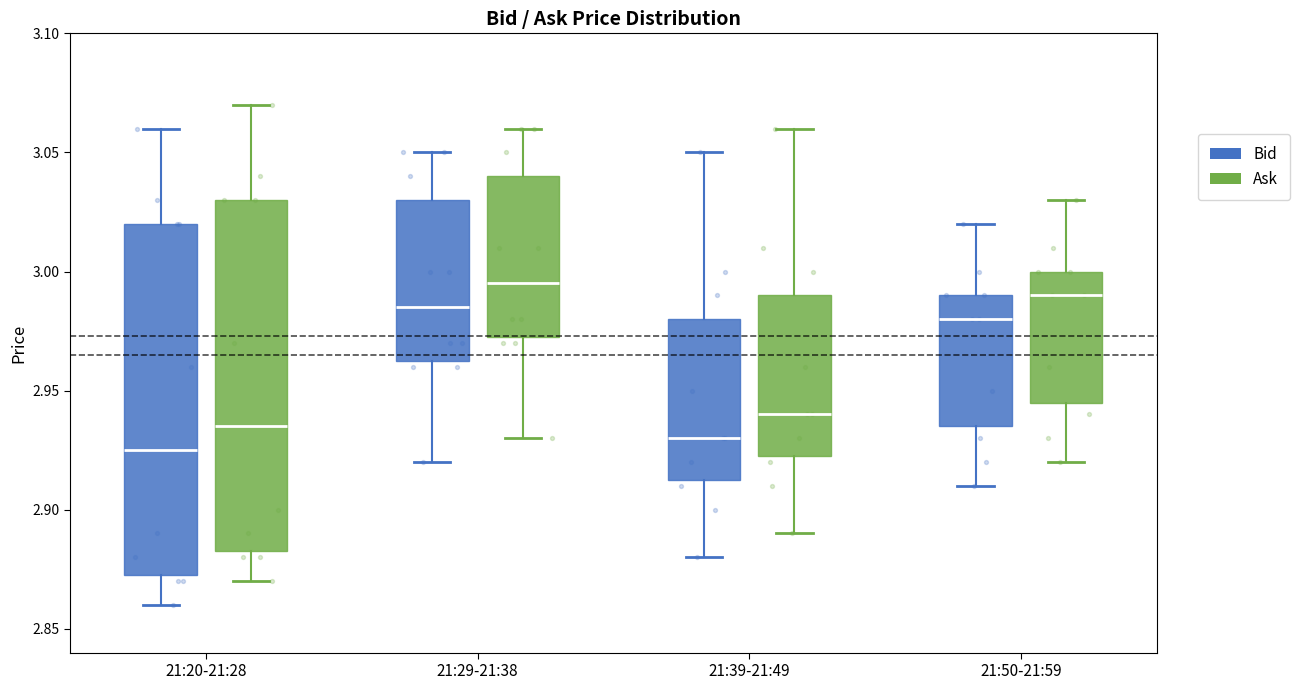

Reading left to right, transcribe this box plot: for each box, give where its median line is, the range the box spans, and where its two whiskers end, as read against the y-axis. The values are not printed on the chart, so give them approximately, as read against the axis.

21:20-21:28 (Bid): median 2.925, box 2.875 to 3.020, whiskers 2.860 to 3.060
21:20-21:28 (Ask): median 2.935, box 2.885 to 3.030, whiskers 2.870 to 3.070
21:29-21:38 (Bid): median 2.985, box 2.965 to 3.030, whiskers 2.920 to 3.050
21:29-21:38 (Ask): median 2.995, box 2.975 to 3.040, whiskers 2.930 to 3.060
21:39-21:49 (Bid): median 2.930, box 2.915 to 2.980, whiskers 2.880 to 3.050
21:39-21:49 (Ask): median 2.940, box 2.925 to 2.990, whiskers 2.890 to 3.060
21:50-21:59 (Bid): median 2.980, box 2.935 to 2.990, whiskers 2.910 to 3.020
21:50-21:59 (Ask): median 2.990, box 2.945 to 3.000, whiskers 2.920 to 3.030